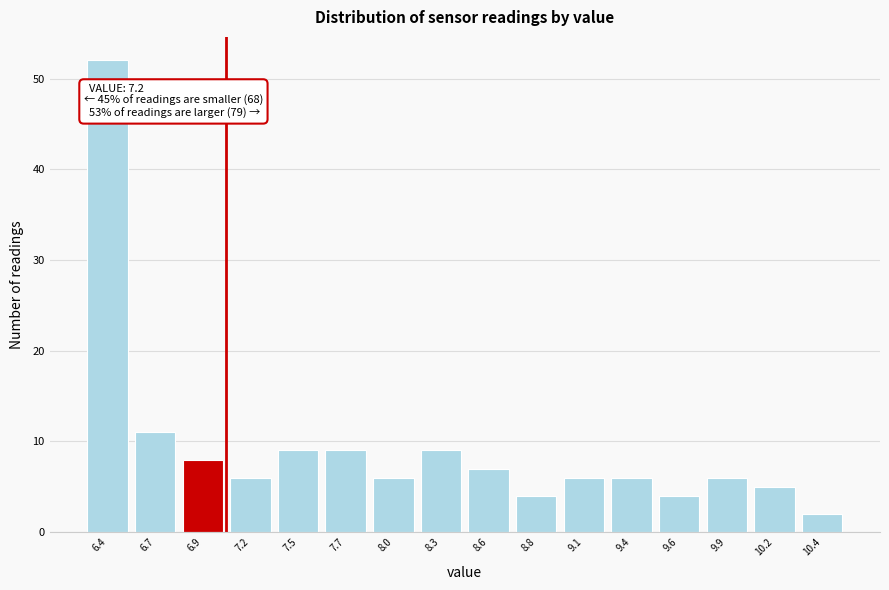

Reading left to right, what are all the values shown in this chart?

6.4=52	6.7=11	6.9=8	7.2=6	7.5=9	7.7=9	8.0=6	8.3=9	8.6=7	8.8=4	9.1=6	9.4=6	9.6=4	9.9=6	10.2=5	10.4=2